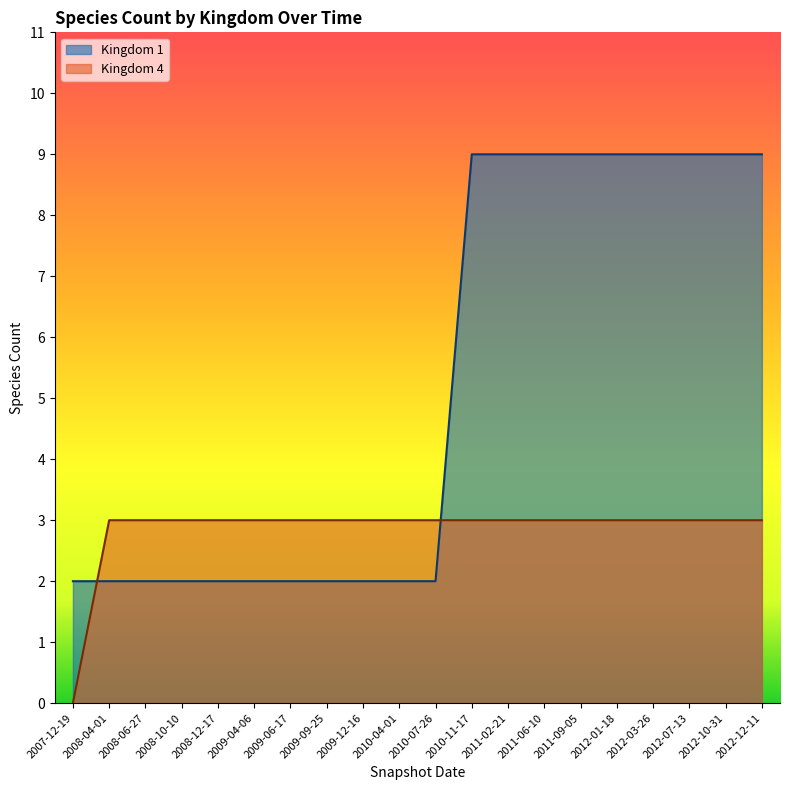

What is the spread (max minus min) of values at 2009-06-17?

1